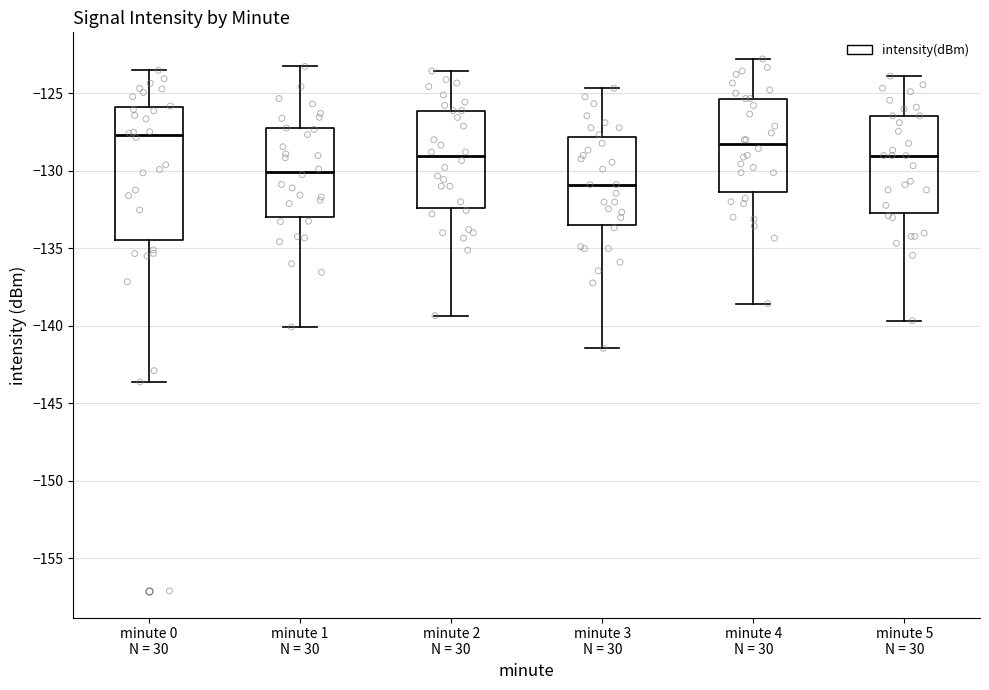

Which box's median line is the highest?

minute 0 N = 30